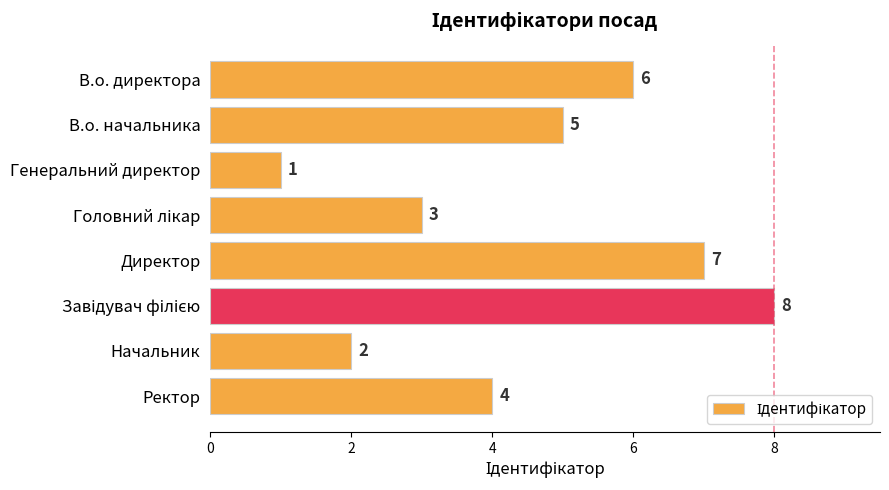

True or false: the data shows 8 at В.о. начальника.

False